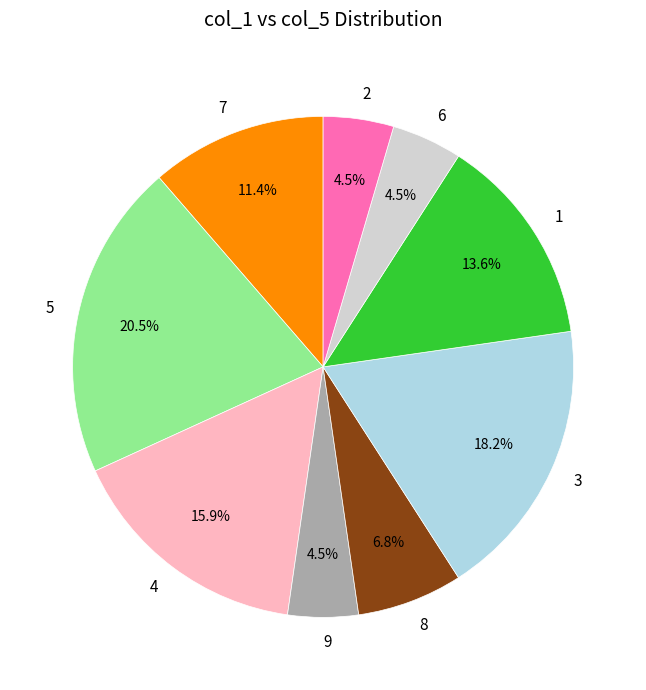

To the nearest percent, what is the average slice percentage?

11%